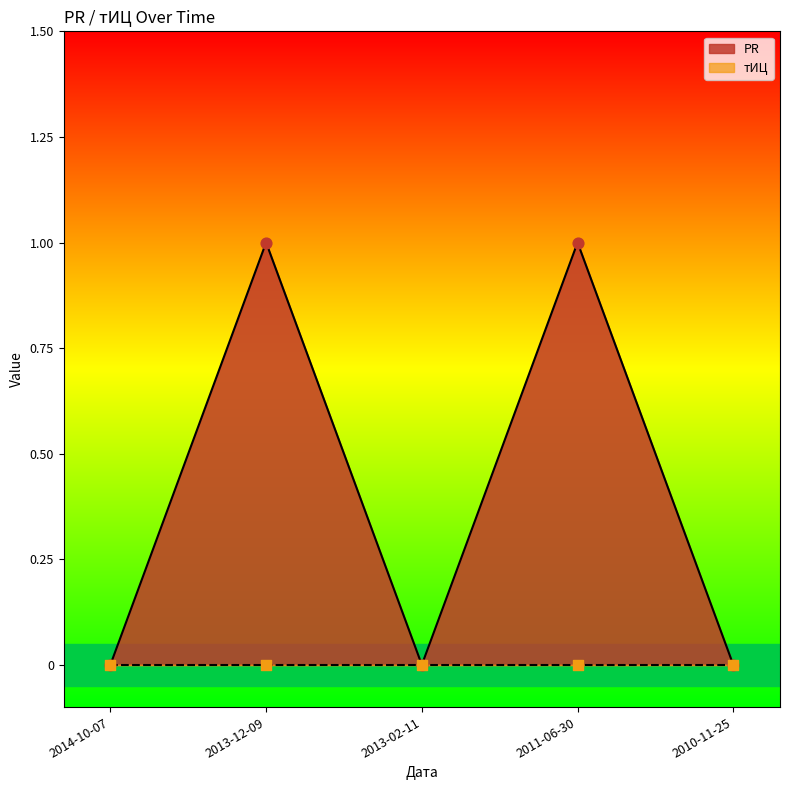

Between 2014-10-07 and 2010-11-25, which is larger?

2014-10-07